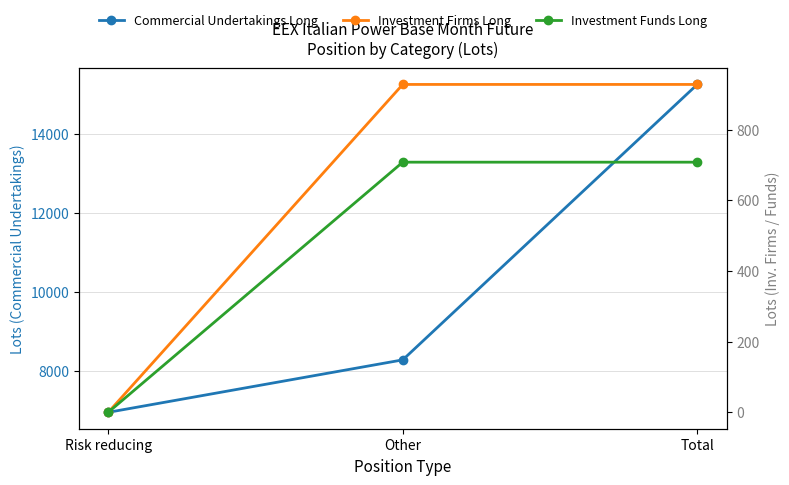

What is the label of the 3rd point from the left?

Total